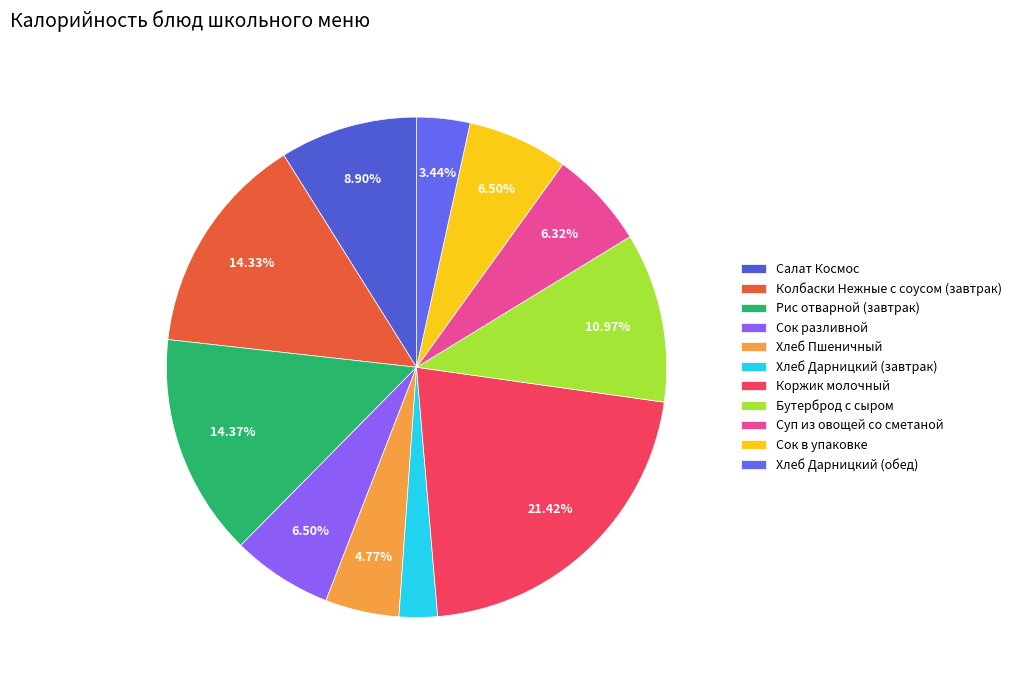

To the nearest percent, what is the average slice percentage?

9%